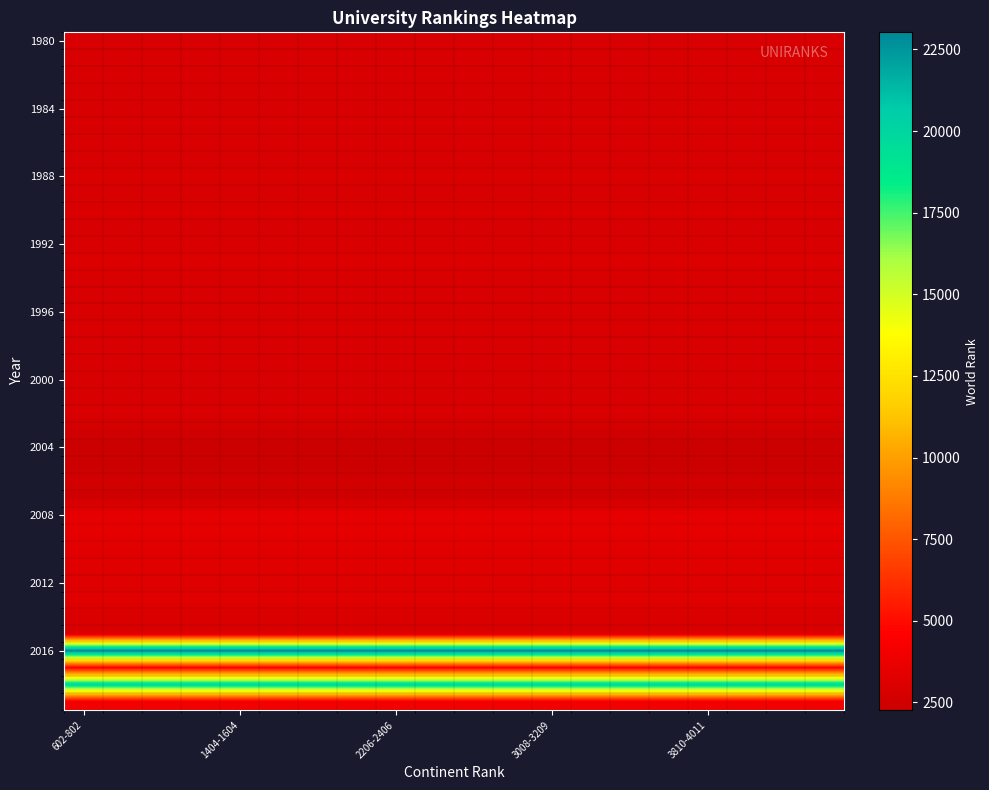

At how many categories does at least one series exceed 3473?

20